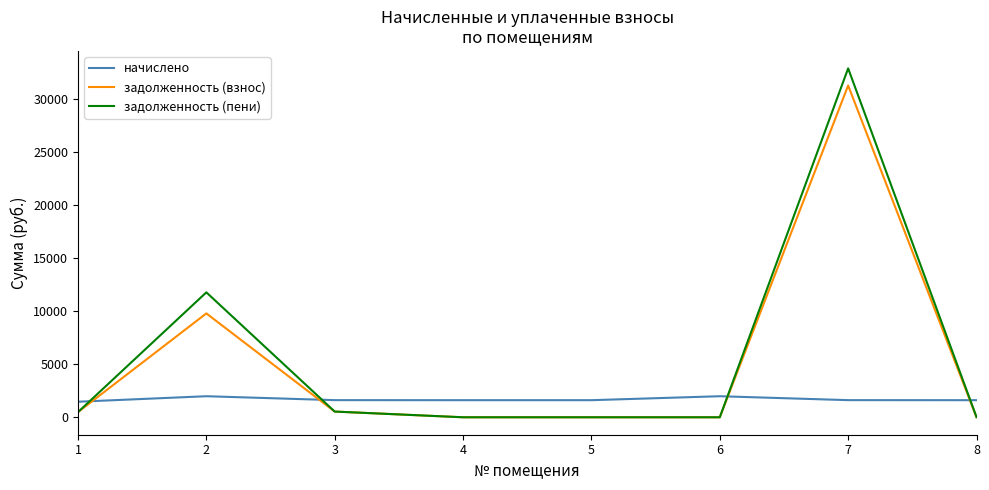

At which category is the sum across all series the highest?

7